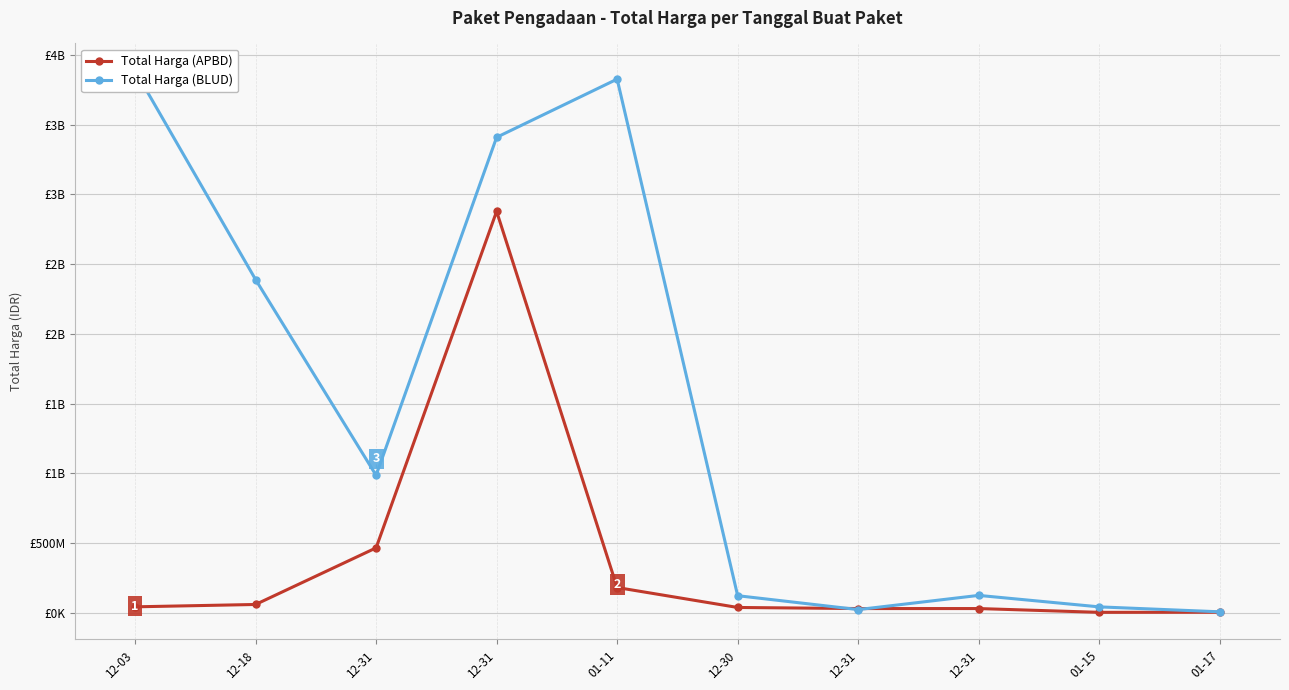

Is the value of Total Harga (APBD) at 01-17 greater than the value of Total Harga (BLUD) at 12-03?

No